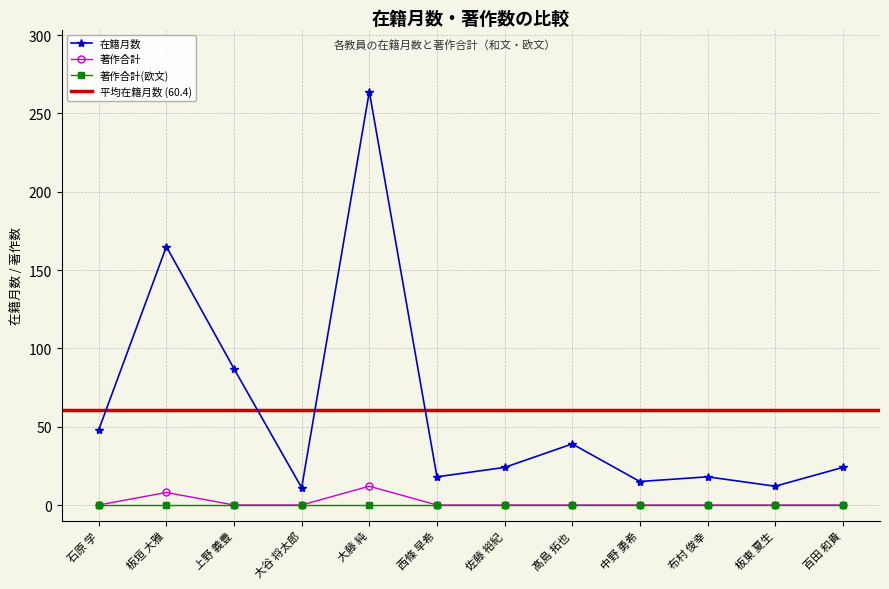

Which series has the largest total across all categories?

在籍月数